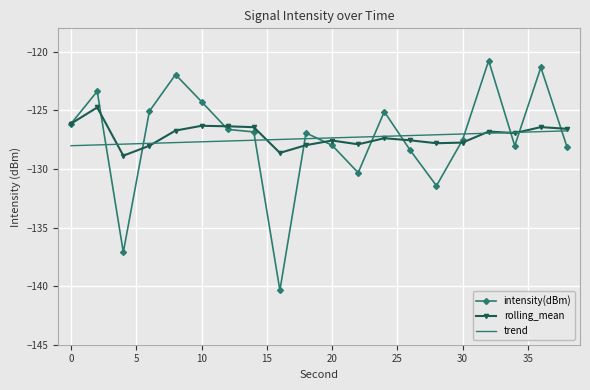

What is the greatest value displayed?

-120.8